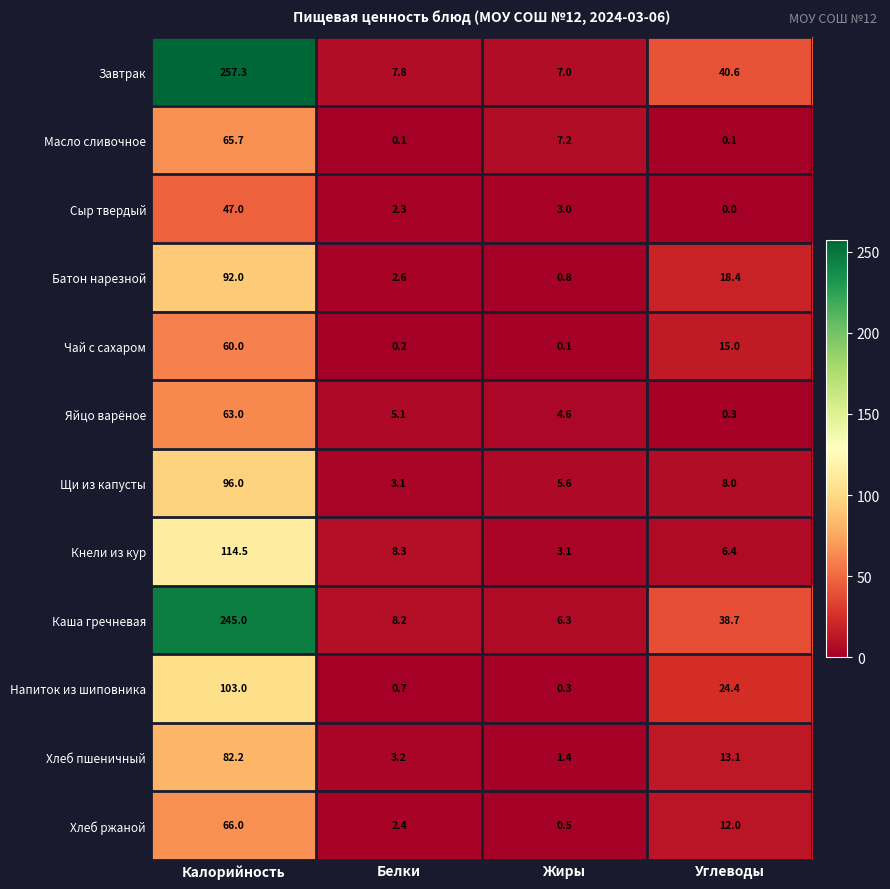

Between Белки and Углеводы, which series saw the biggest shift?

Завтрак